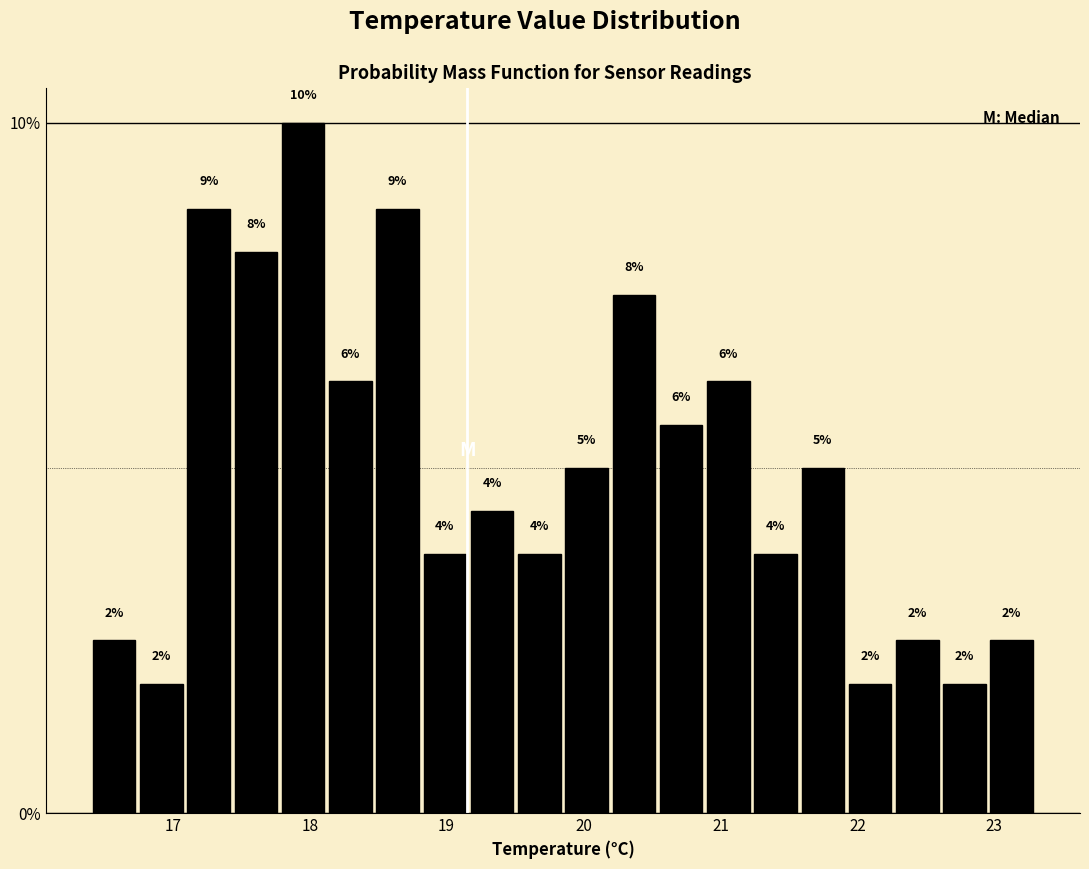

Read against the x-axis, roughly where is the centre of the tallest bar?

18.0